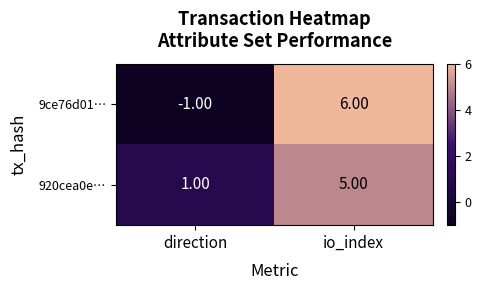

Which series has the widest spread of values?

9ce76d01…